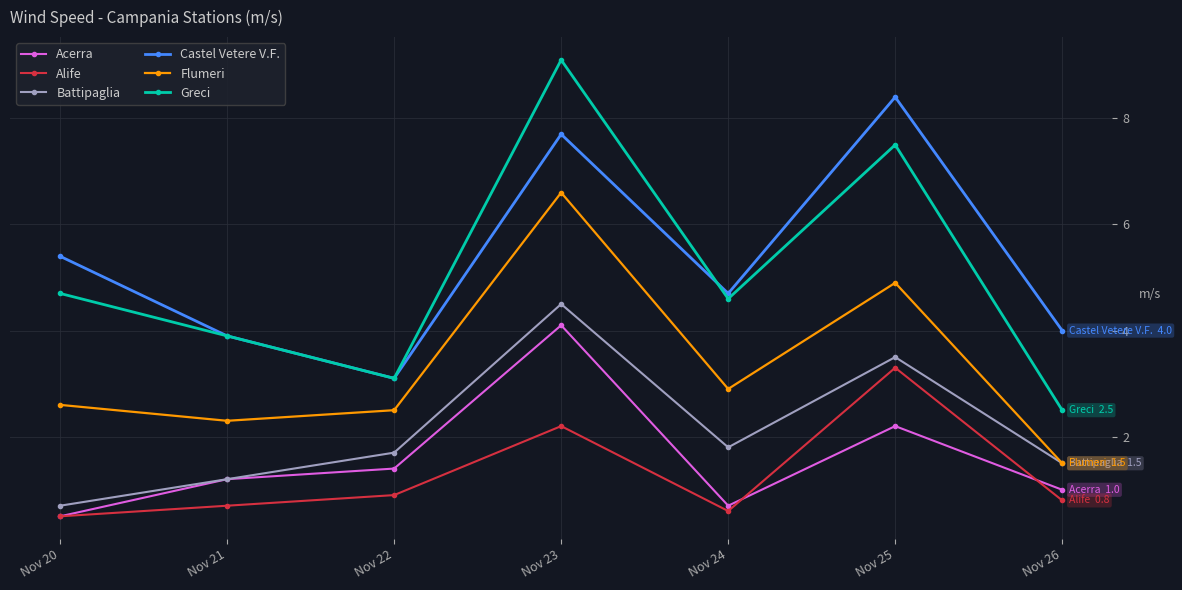

What is the maximum value for Greci?

9.1